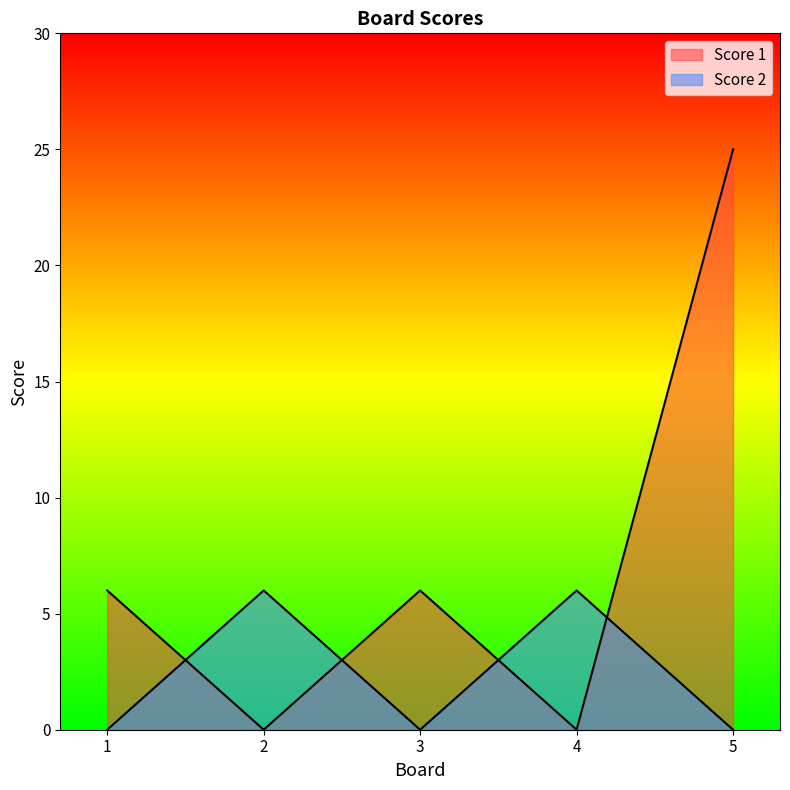

Reading left to right, list all the values displayed in this chart.

Score 1: 6	0	6	0	25
Score 2: 0	6	0	6	0